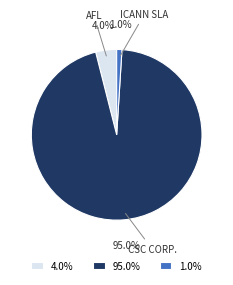

Rank the categories by value from lowest to highest.

1.0%, 4.0%, 95.0%